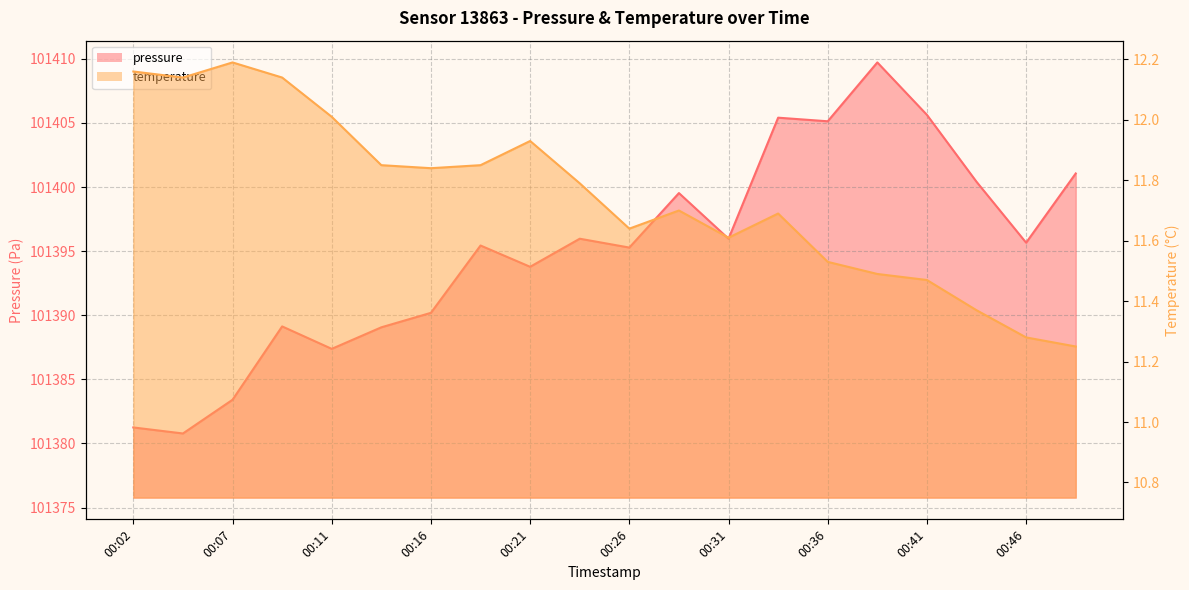

True or false: pressure has a value of 148574.3 at 00:38.

False